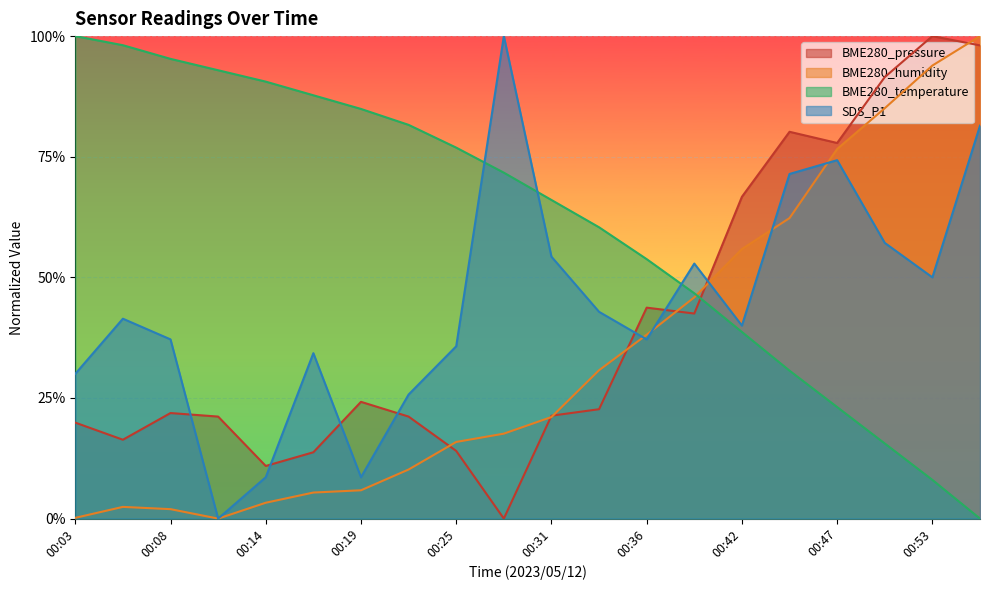

How many intersections are there between SDS_P1 and BME280_pressure?

7